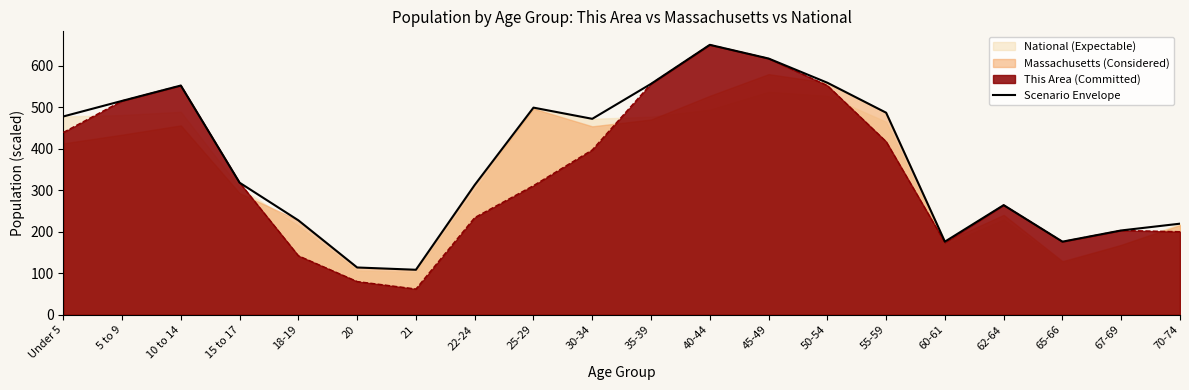

At which label is the value closest to 379?

15 to 17